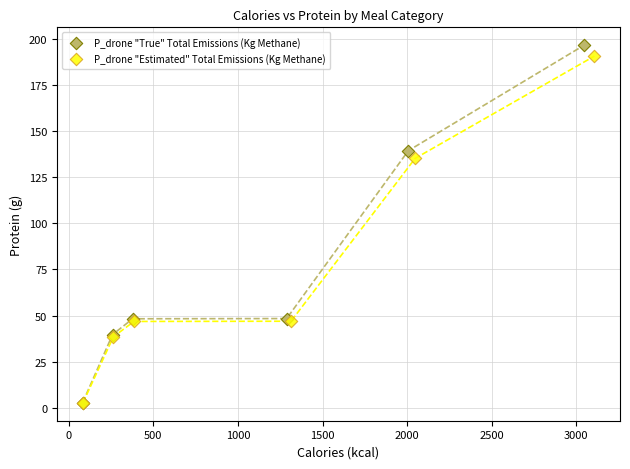

Which series has the largest Y range (max minus min)?

P_drone "True" Total Emissions (Kg Methane)